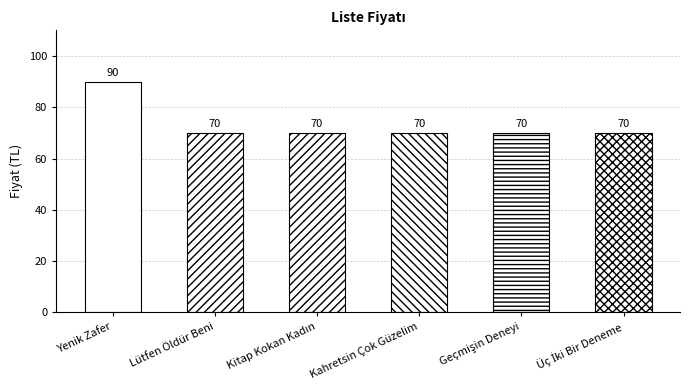

Between Lütfen Öldür Beni and Yenik Zafer, which is larger?

Yenik Zafer